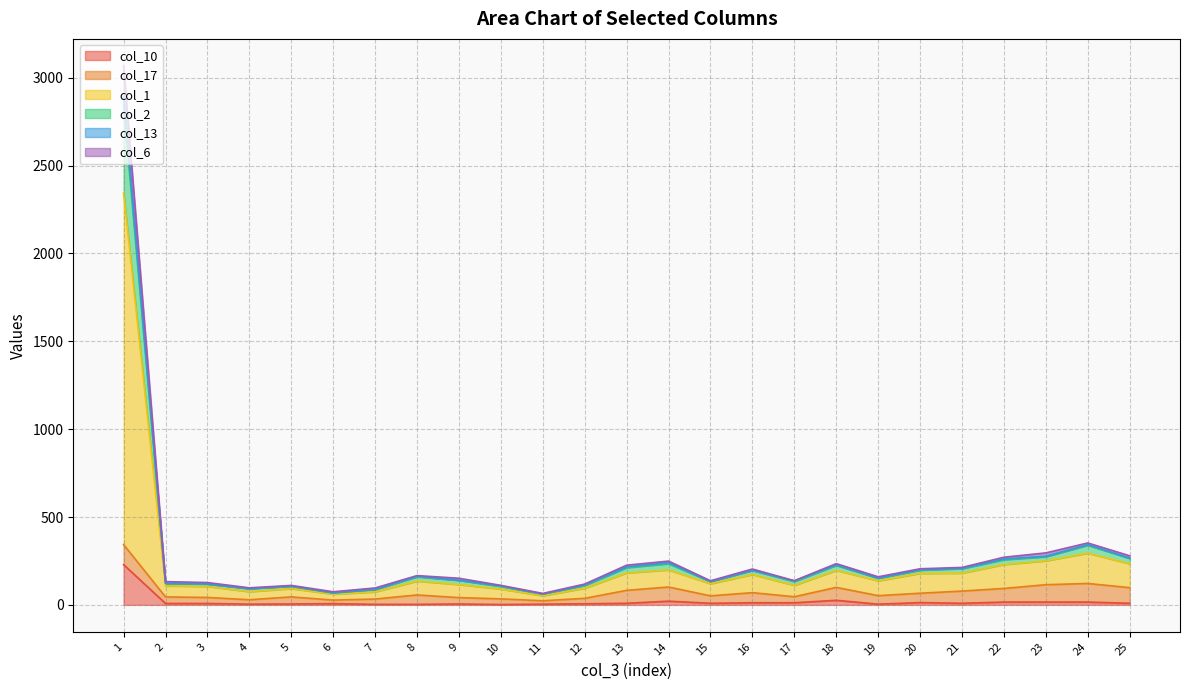

True or false: col_2 and col_6 cross at least once.

False